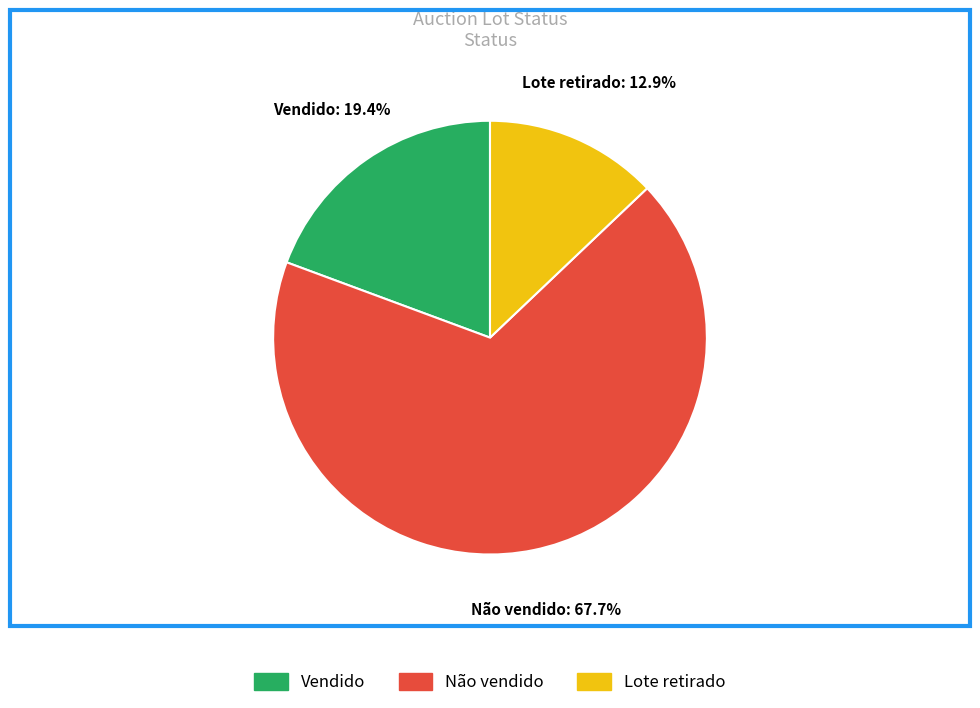

What is the smallest slice in the pie chart?

Lote retirado